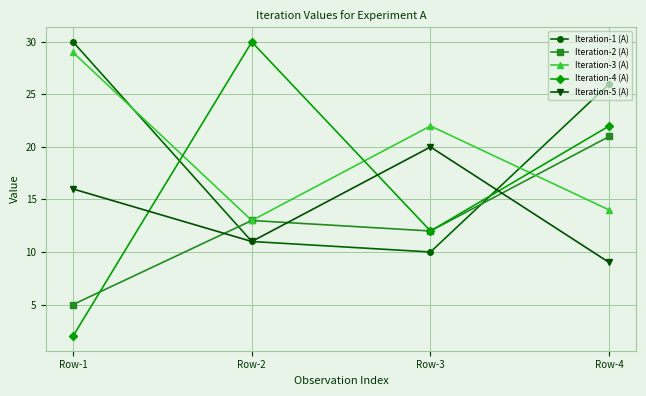

Rank the categories by Iteration-4 (A) value from highest to lowest.

Row-2, Row-4, Row-3, Row-1